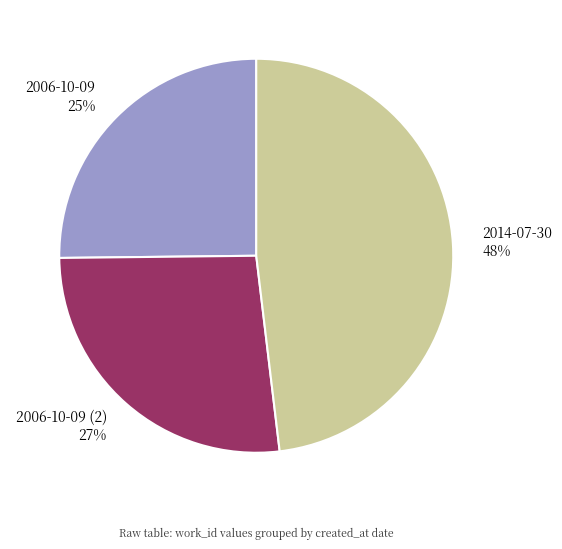

What is the ratio of the value at 2014-07-30 48% to the value at 2006-10-09 (2) 27%?

1.8